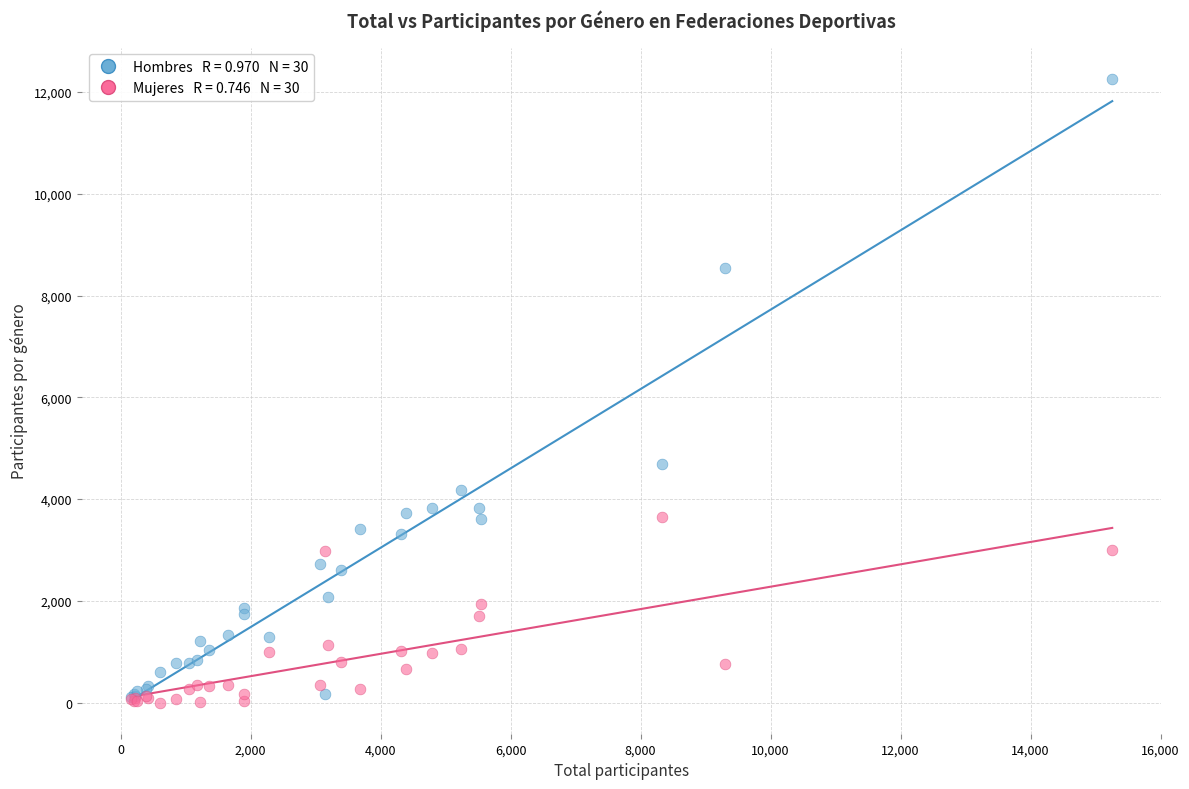

Across all series, what Y value is closest to 6131?

4698